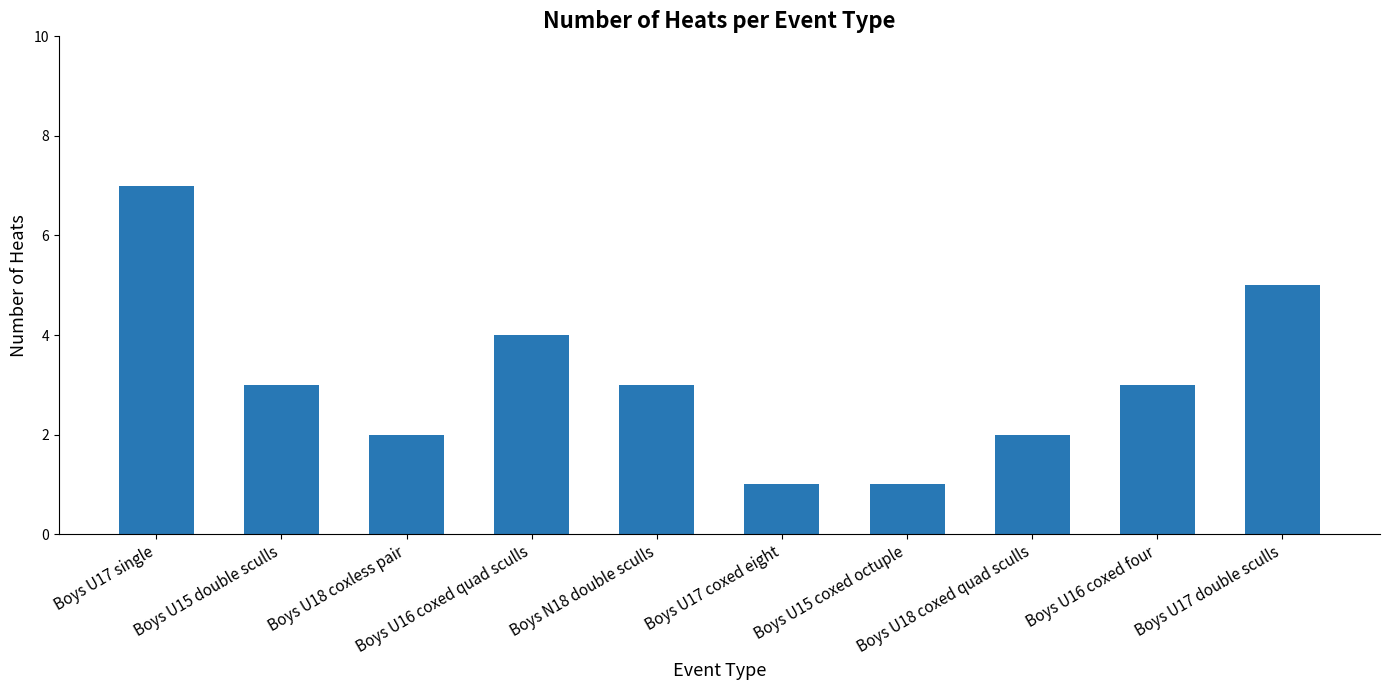

Approximately how many times larger is the value at Boys U18 coxed quad sculls compared to Boys U15 double sculls?

0.7